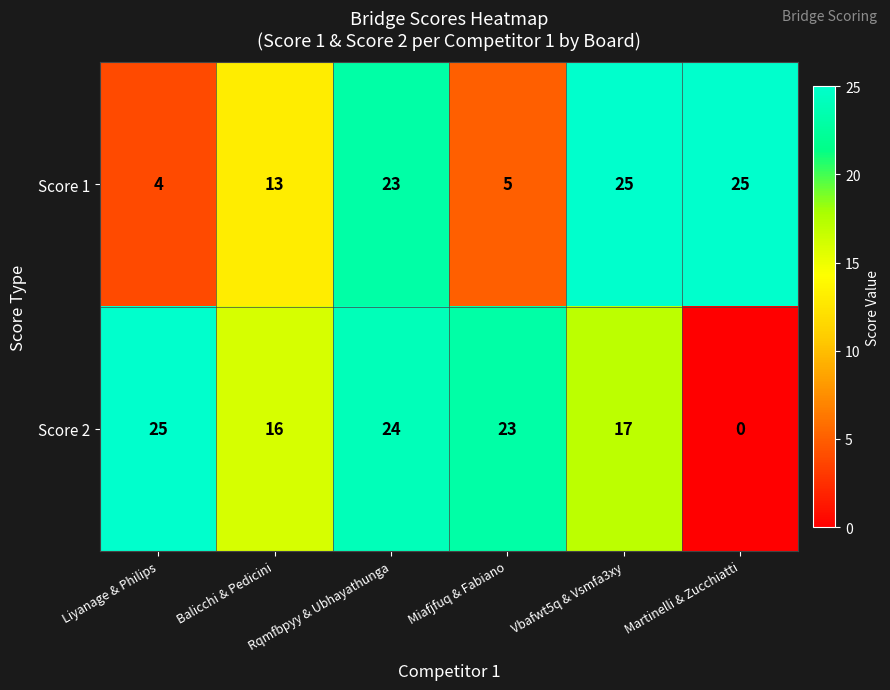

Rank the series by their average value, from highest to lowest.

Score 2, Score 1